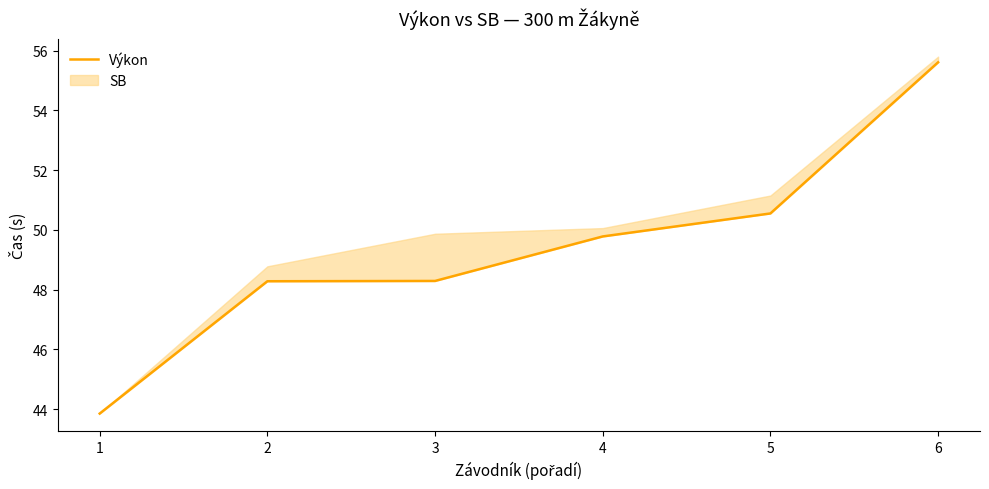

How many lines are shown in the chart?

1